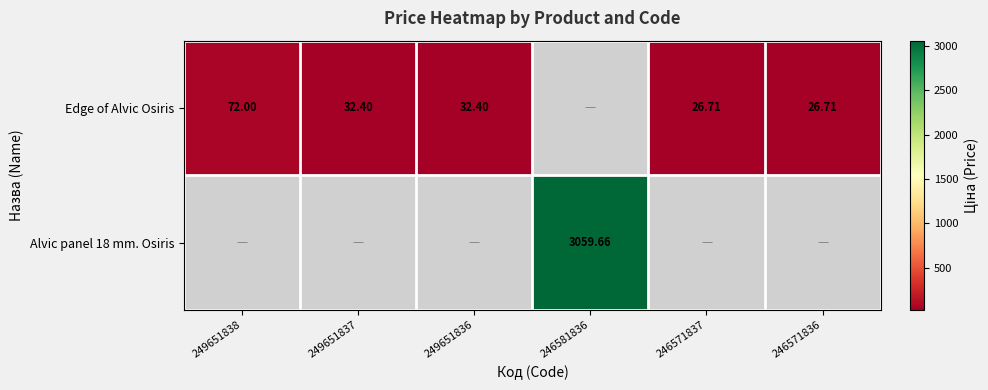

The Edge of Alvic Osiris series shows 21.3 at 249651836. True or false?

False